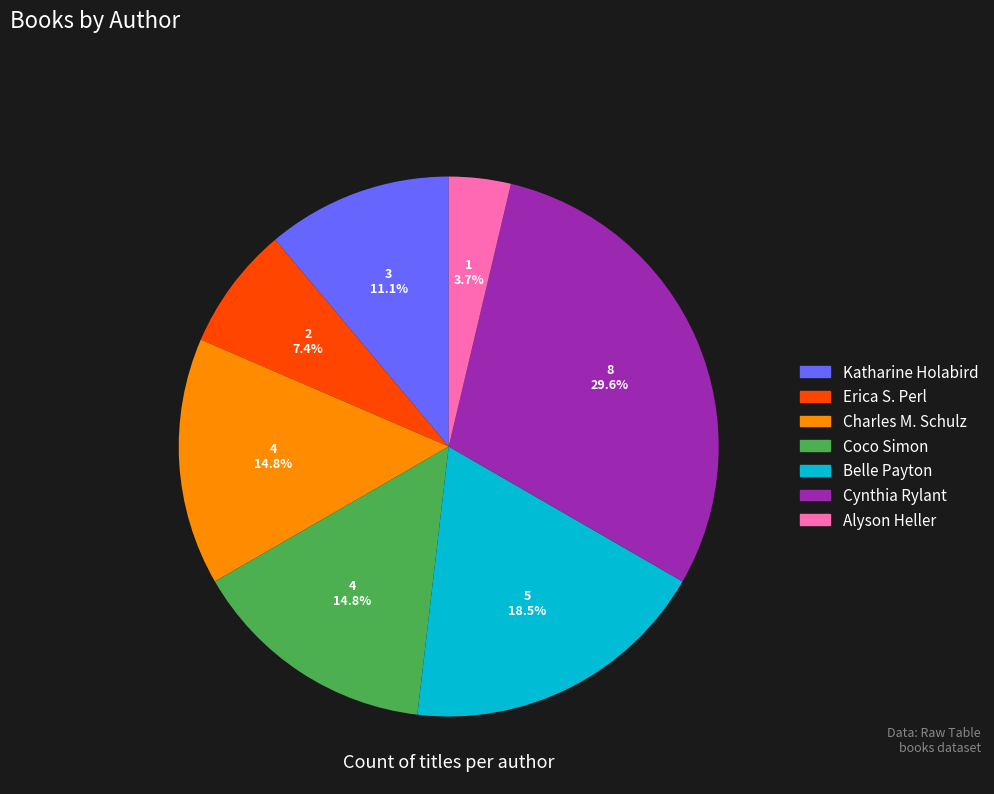

Which category has the smallest portion of the pie?

Alyson Heller